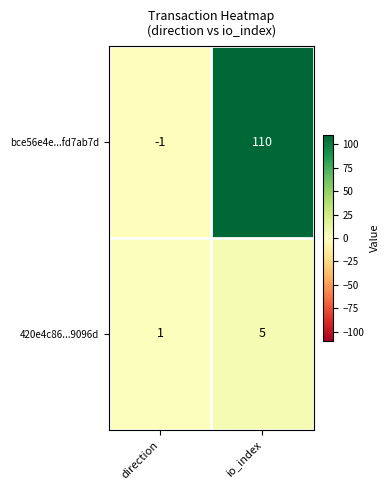

Which category has the highest value across all series?

io_index